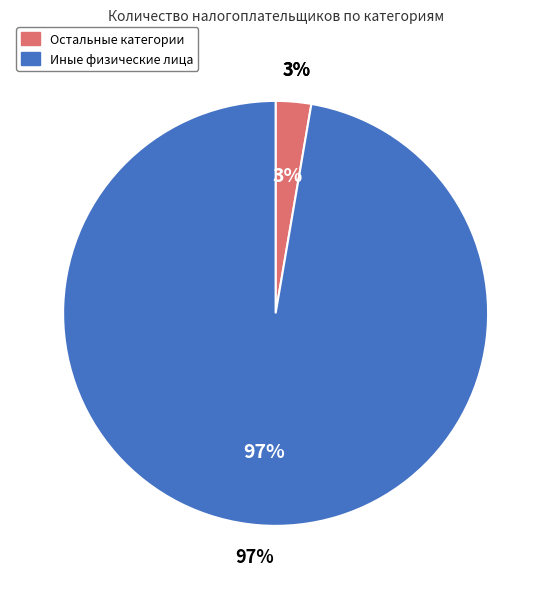

Is there a majority slice in this chart?

Yes